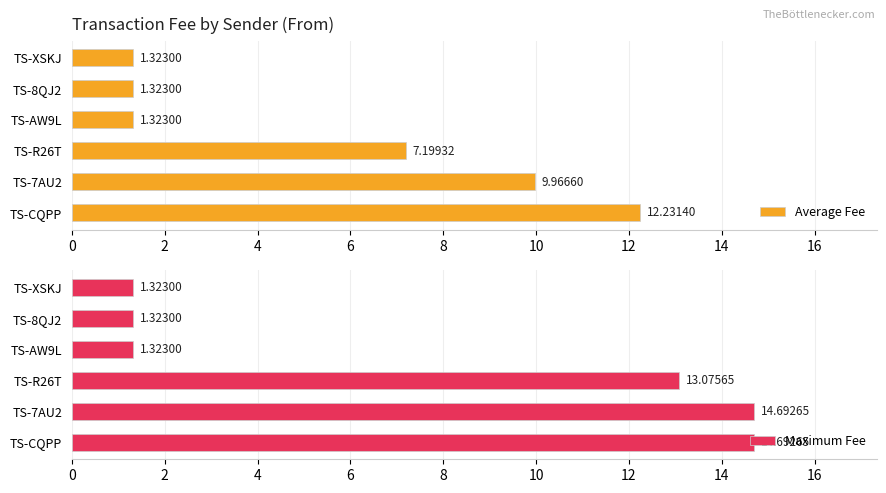

What are all the series names shown in the legend?

Average Fee, Maximum Fee